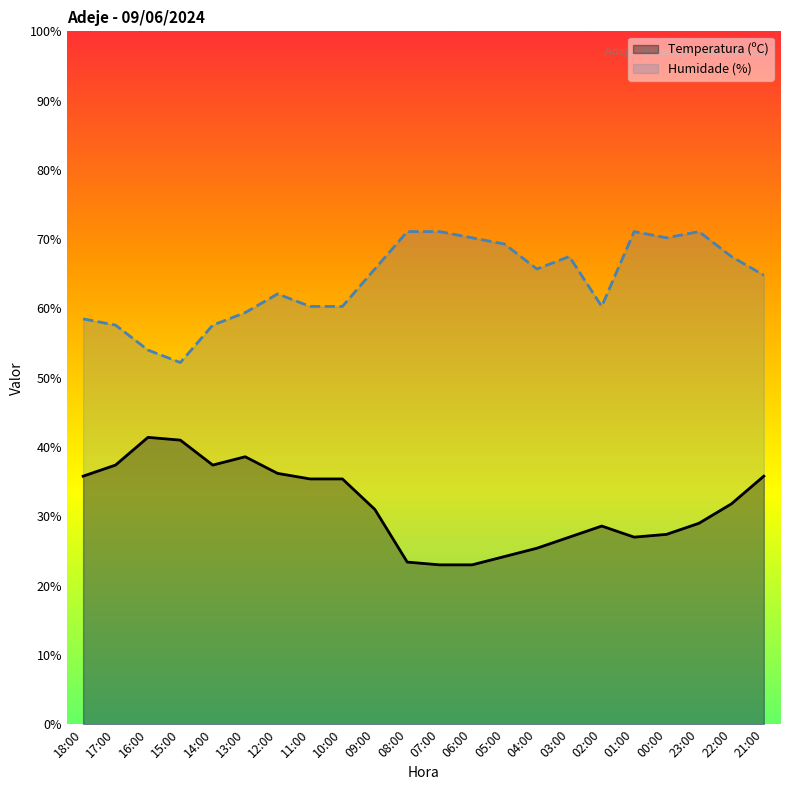

True or false: Temperatura (ºC) has a value of 27.4 at 00:00.

True